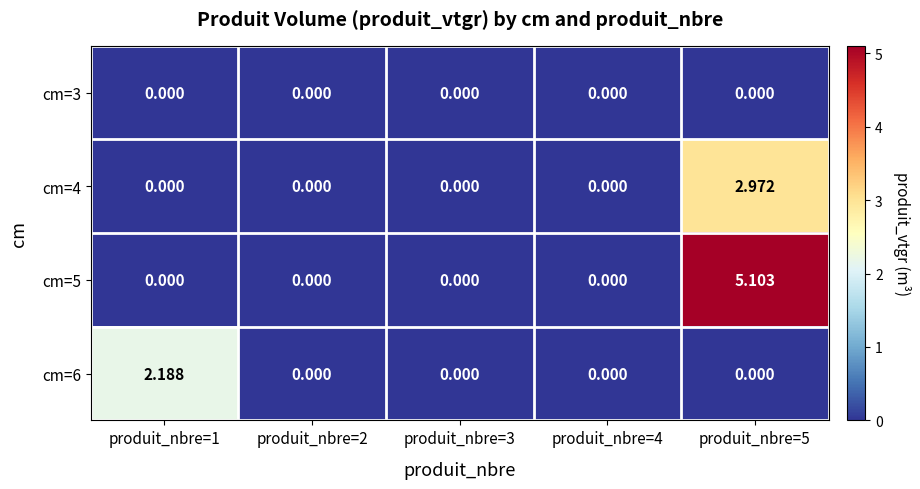

Reading left to right, list all the values displayed in this chart.

cm=3: produit_nbre=1=0.0	produit_nbre=2=0.0	produit_nbre=3=0.0	produit_nbre=4=0.0	produit_nbre=5=0.0
cm=4: produit_nbre=1=0.0	produit_nbre=2=0.0	produit_nbre=3=0.0	produit_nbre=4=0.0	produit_nbre=5=3.0
cm=5: produit_nbre=1=0.0	produit_nbre=2=0.0	produit_nbre=3=0.0	produit_nbre=4=0.0	produit_nbre=5=5.1
cm=6: produit_nbre=1=2.2	produit_nbre=2=0.0	produit_nbre=3=0.0	produit_nbre=4=0.0	produit_nbre=5=0.0